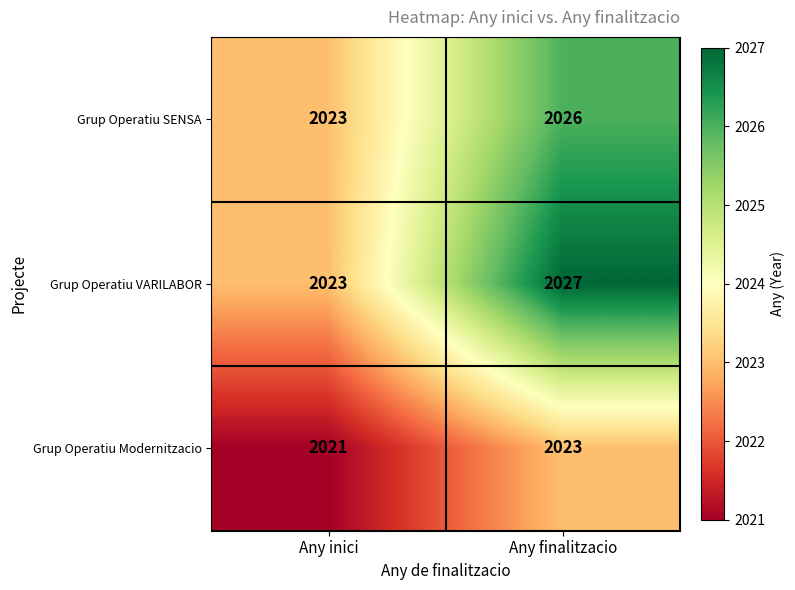

Which category has the lowest value across all series?

Any inici